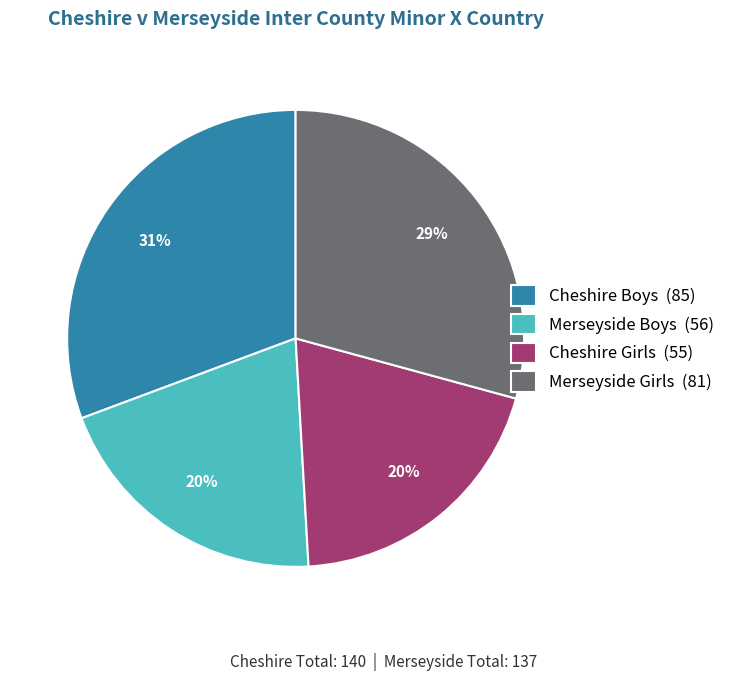

To the nearest percent, what is the combined percentage of Cheshire Girls and Cheshire Boys?

51%